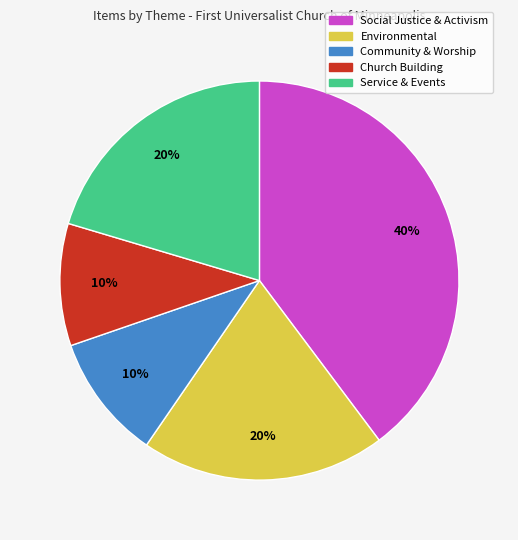

To the nearest percent, what is the difference between the largest and smallest slice percentages?

30%